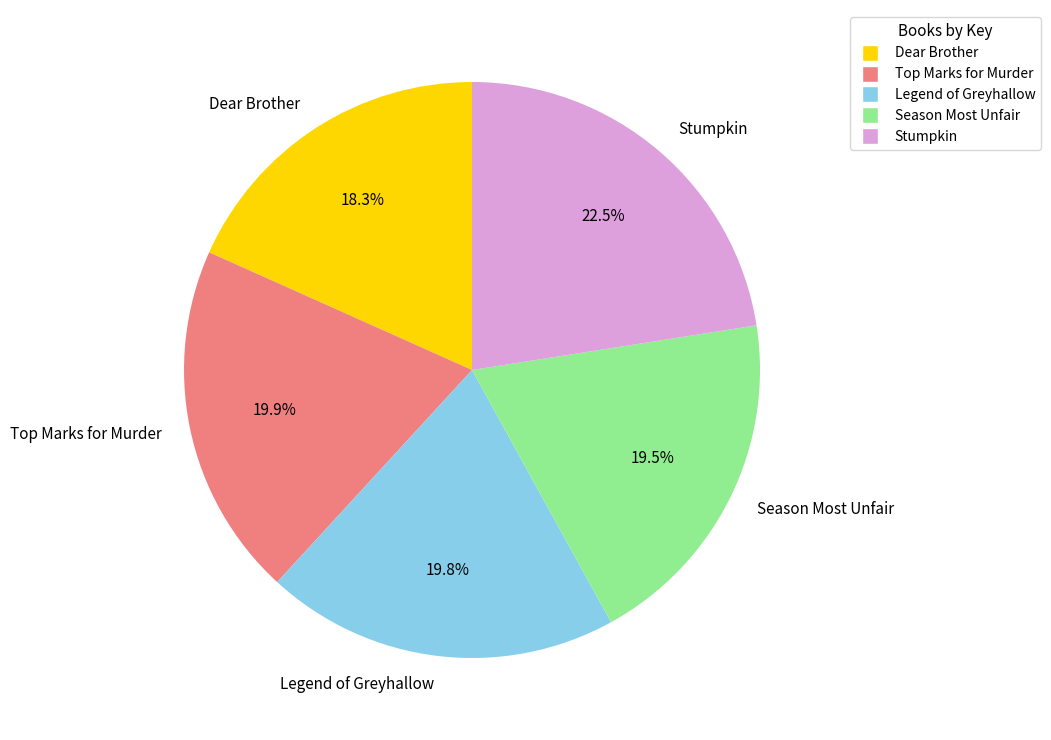

Combined, what portion of the pie is Dear Brother and Season Most Unfair?

37.8%